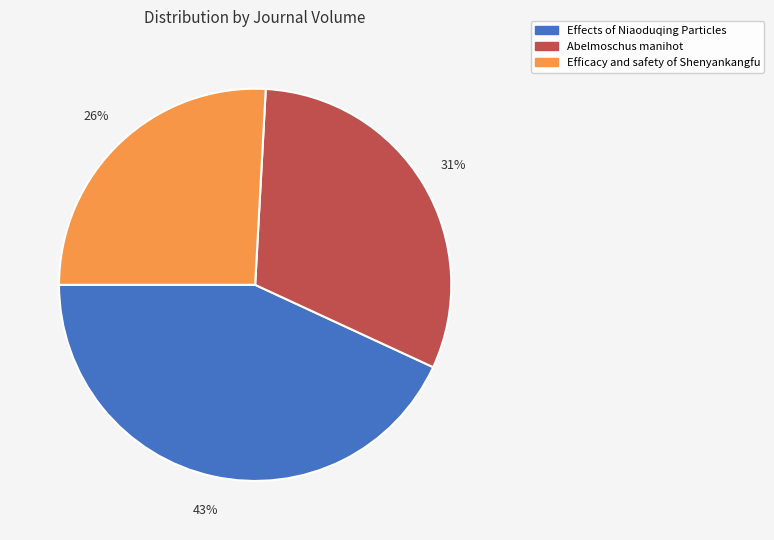

Is it true that Effects of Niaoduqing Particles is 43% of the pie?

True